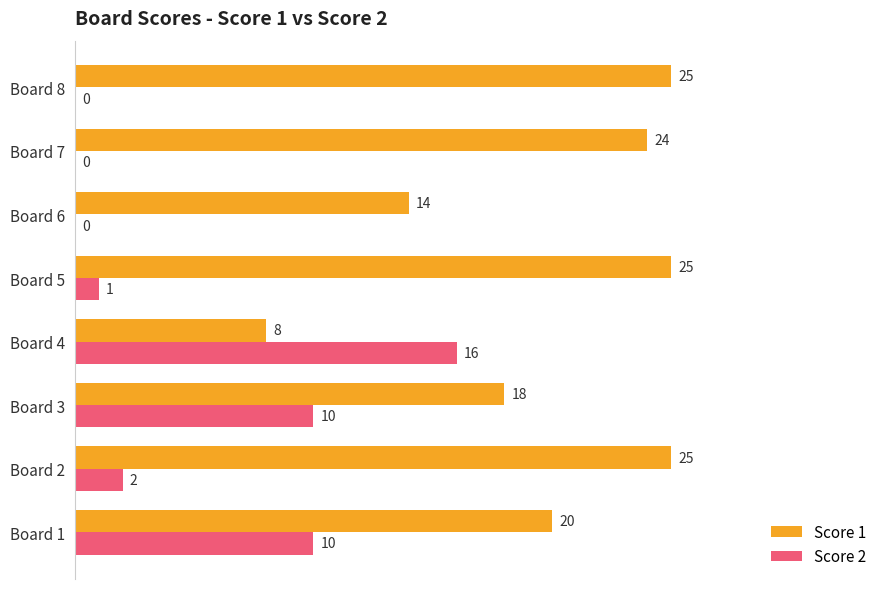

What is the sum of all Score 1 values?

159